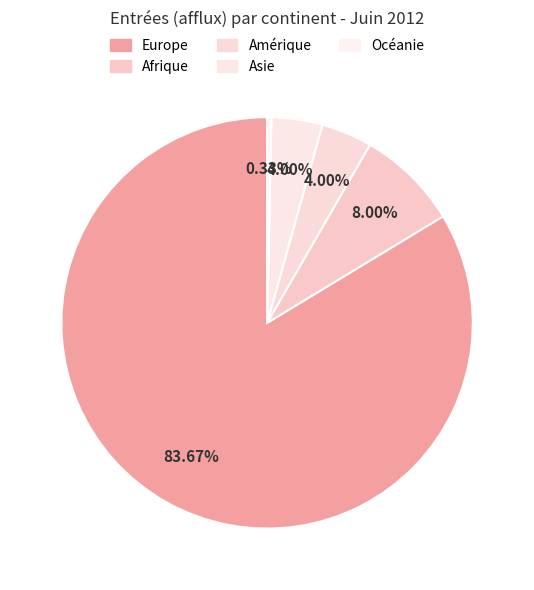

Do Océanie and Asie together represent more than half of the pie?

No